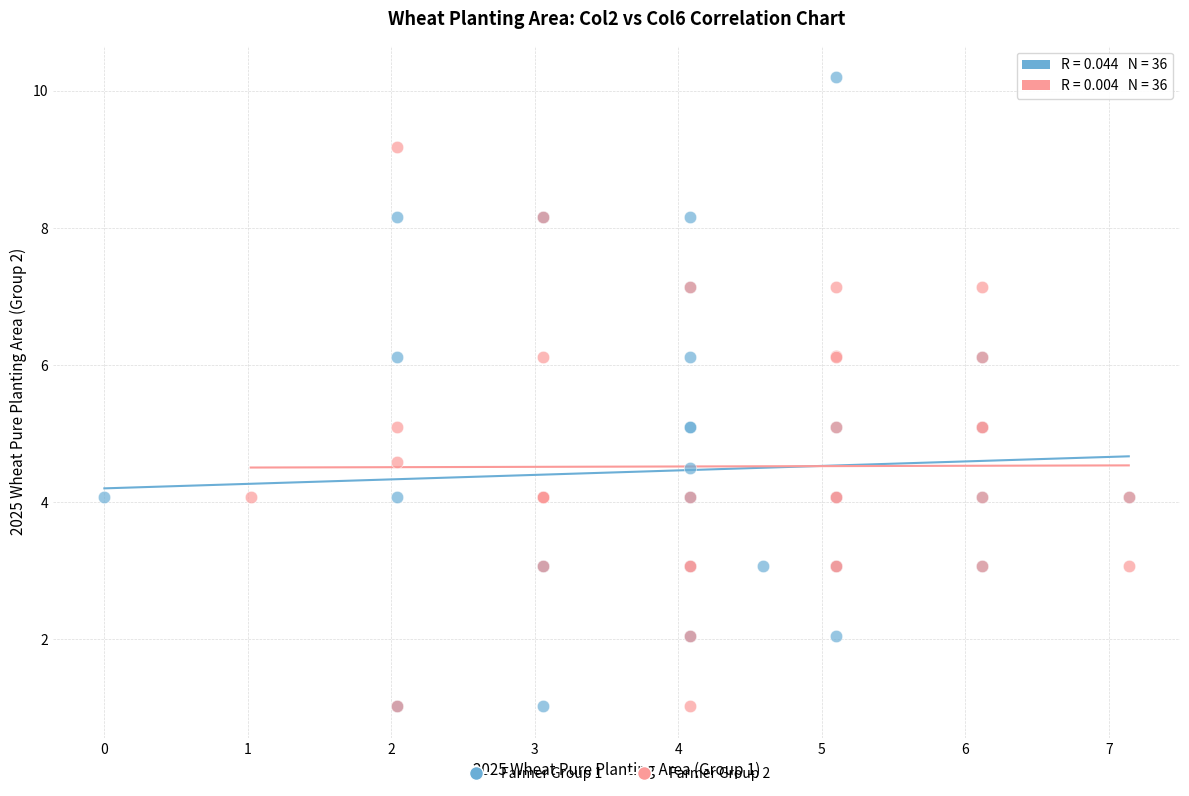

Which series reaches the maximum Y coordinate?

Farmer Group 1